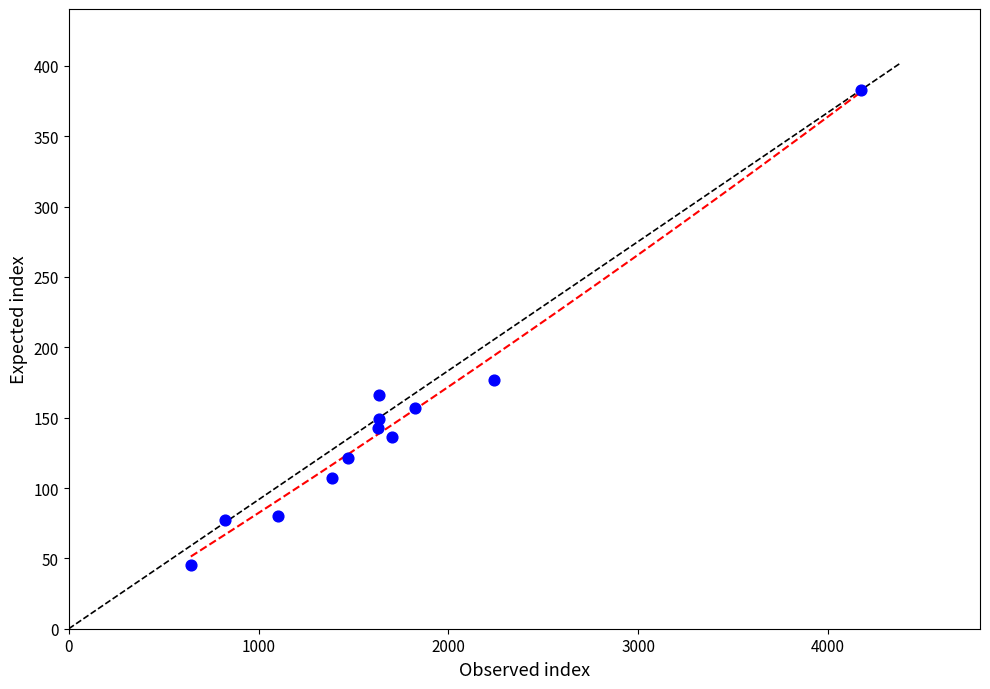

What Y value in the scatter plot is closest to 214?

177